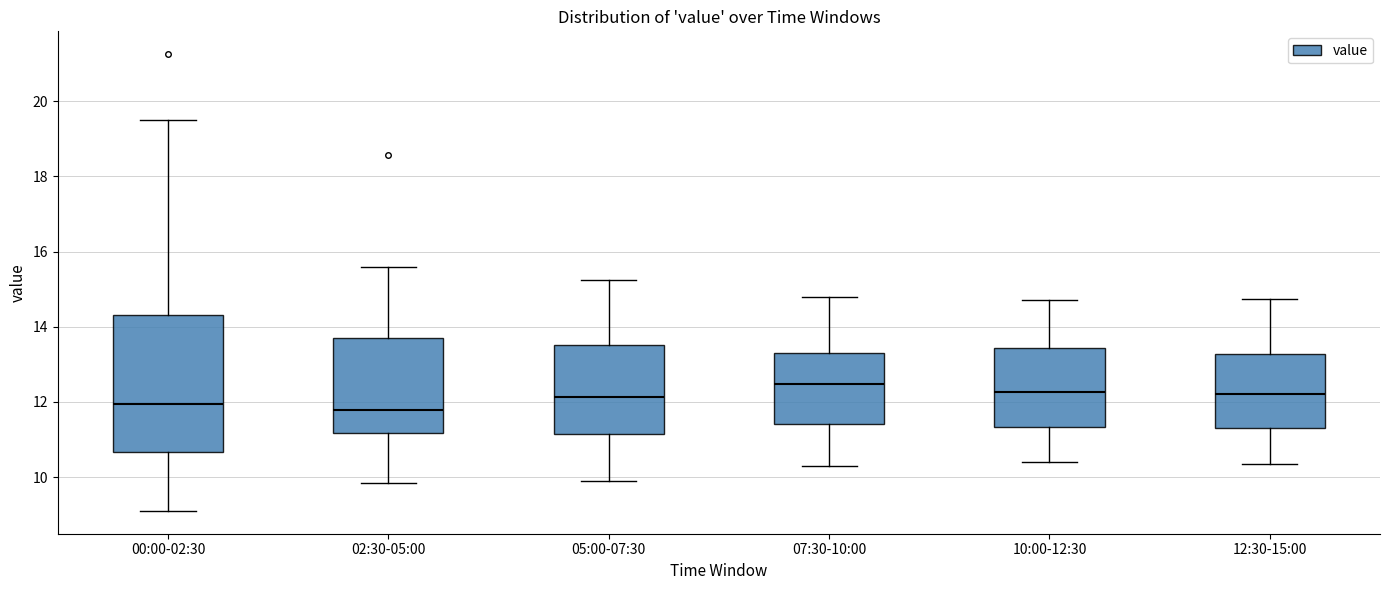

Reading left to right, transcribe this box plot: for each box, give where its median line is, the range the box spans, and where its two whiskers end, as read against the y-axis. The values are not printed on the chart, so give them approximately, as read against the axis.

00:00-02:30: median 12.0, box 10.6 to 14.4, whiskers 9.2 to 19.6
02:30-05:00: median 11.8, box 11.2 to 13.8, whiskers 9.8 to 15.6
05:00-07:30: median 12.2, box 11.2 to 13.6, whiskers 10.0 to 15.2
07:30-10:00: median 12.4, box 11.4 to 13.4, whiskers 10.4 to 14.8
10:00-12:30: median 12.2, box 11.4 to 13.4, whiskers 10.4 to 14.8
12:30-15:00: median 12.2, box 11.4 to 13.2, whiskers 10.4 to 14.8